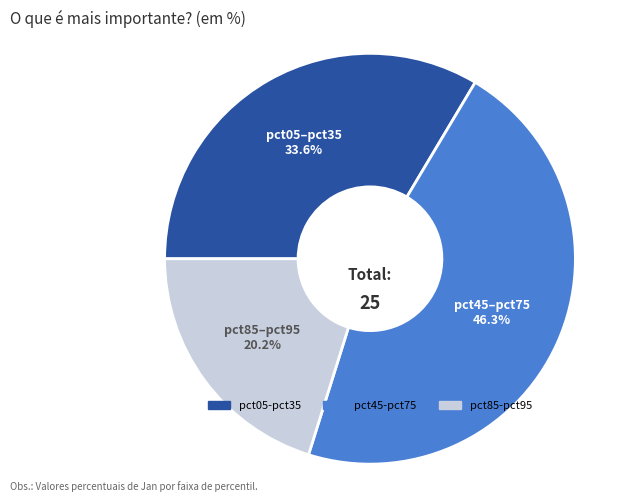

How many segments does this pie chart have?

3